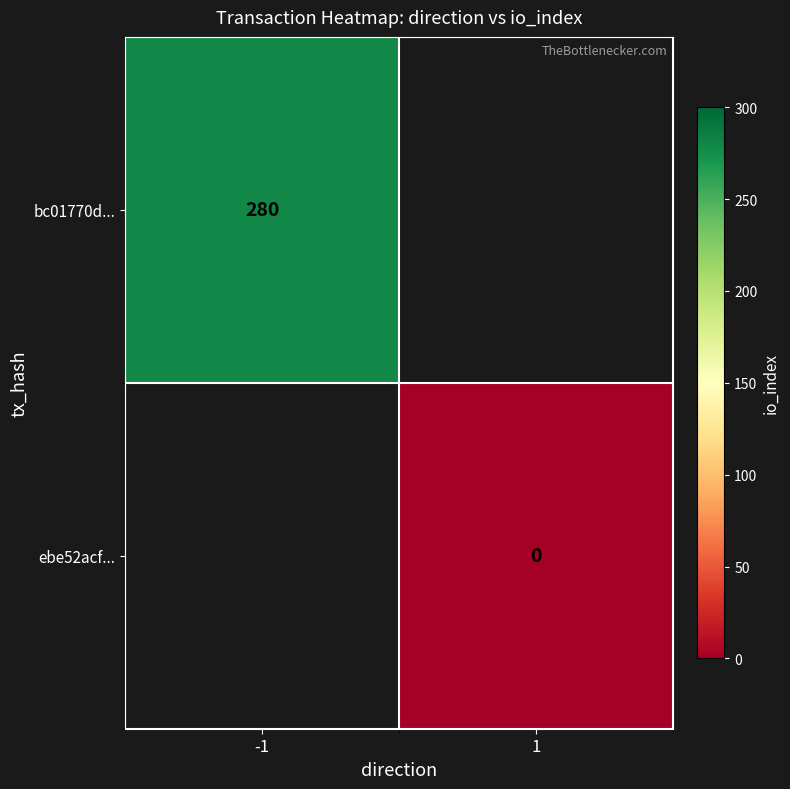

Is it true that bc01770d... equals 75 at -1?

False